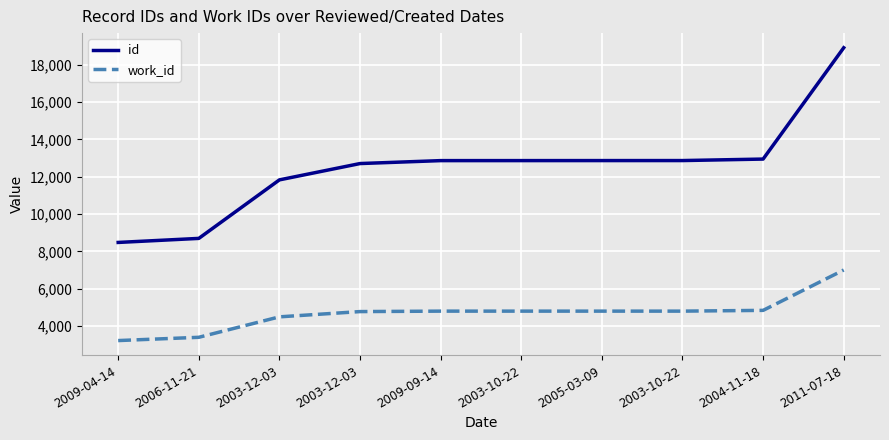

Reading left to right, what are all the values shown in this chart?

id: 2009-04-14=8483	2006-11-21=8699	2003-12-03=11830	2003-12-03=12703	2009-09-14=12860	2003-10-22=12861	2005-03-09=12862	2003-10-22=12863	2004-11-18=12943	2011-07-18=18898
work_id: 2009-04-14=3233	2006-11-21=3408	2003-12-03=4502	2003-12-03=4784	2009-09-14=4808	2003-10-22=4808	2005-03-09=4808	2003-10-22=4808	2004-11-18=4849	2011-07-18=7008